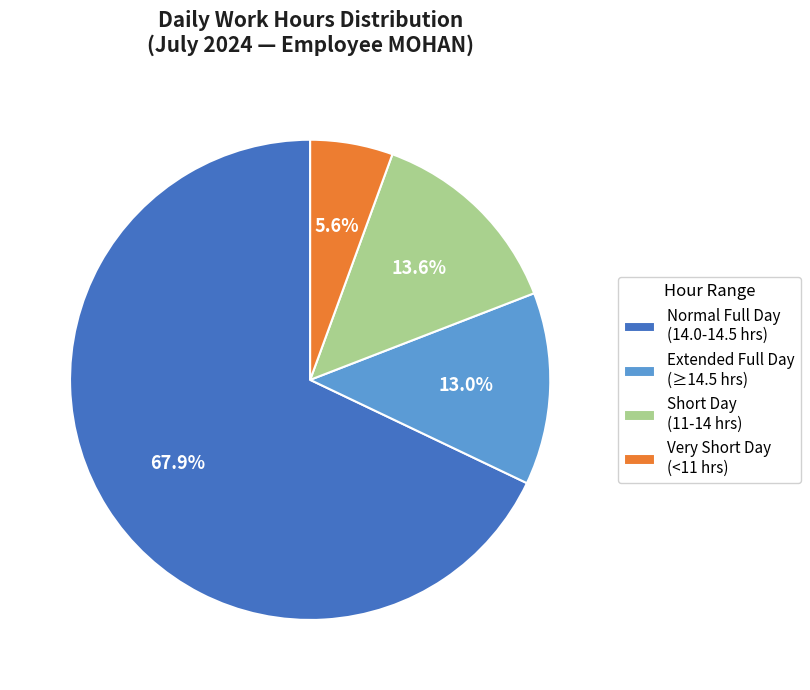

Is there any slice that represents more than half of the pie?

Yes